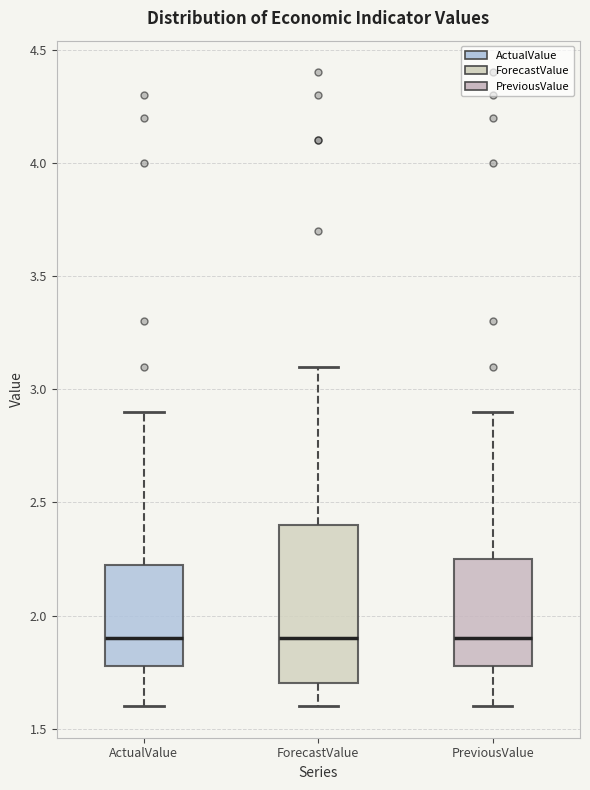

Comparing the boxes themselves (not the whiskers), which one is the tallest?

ForecastValue